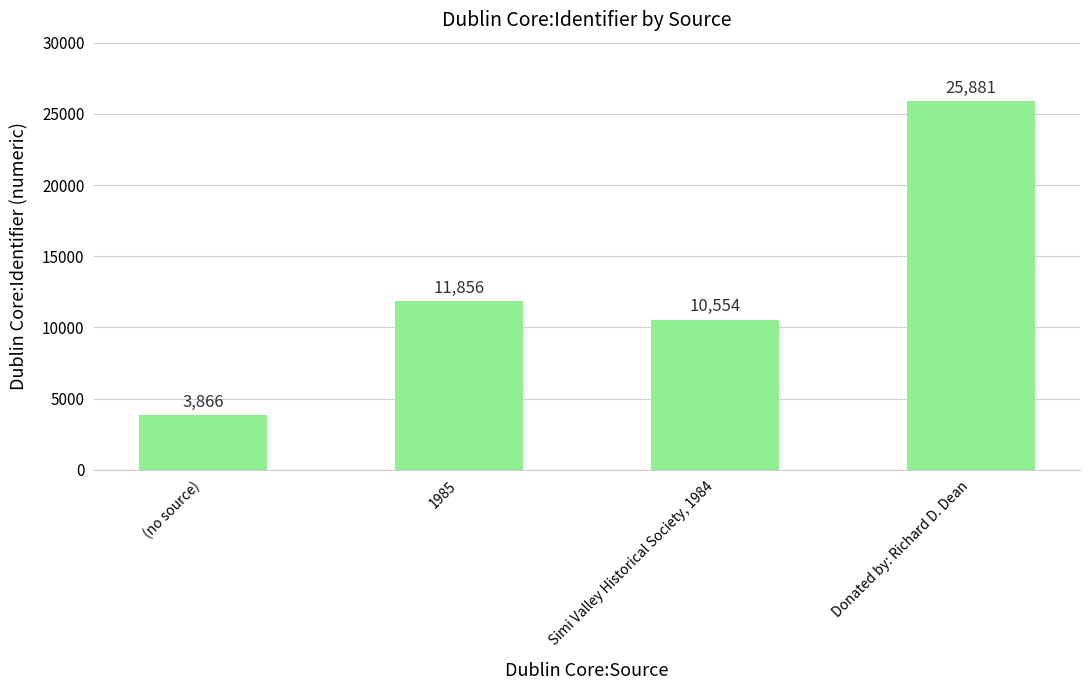

Reading left to right, what are all the values shown in this chart?

3866	11856	10554	25881